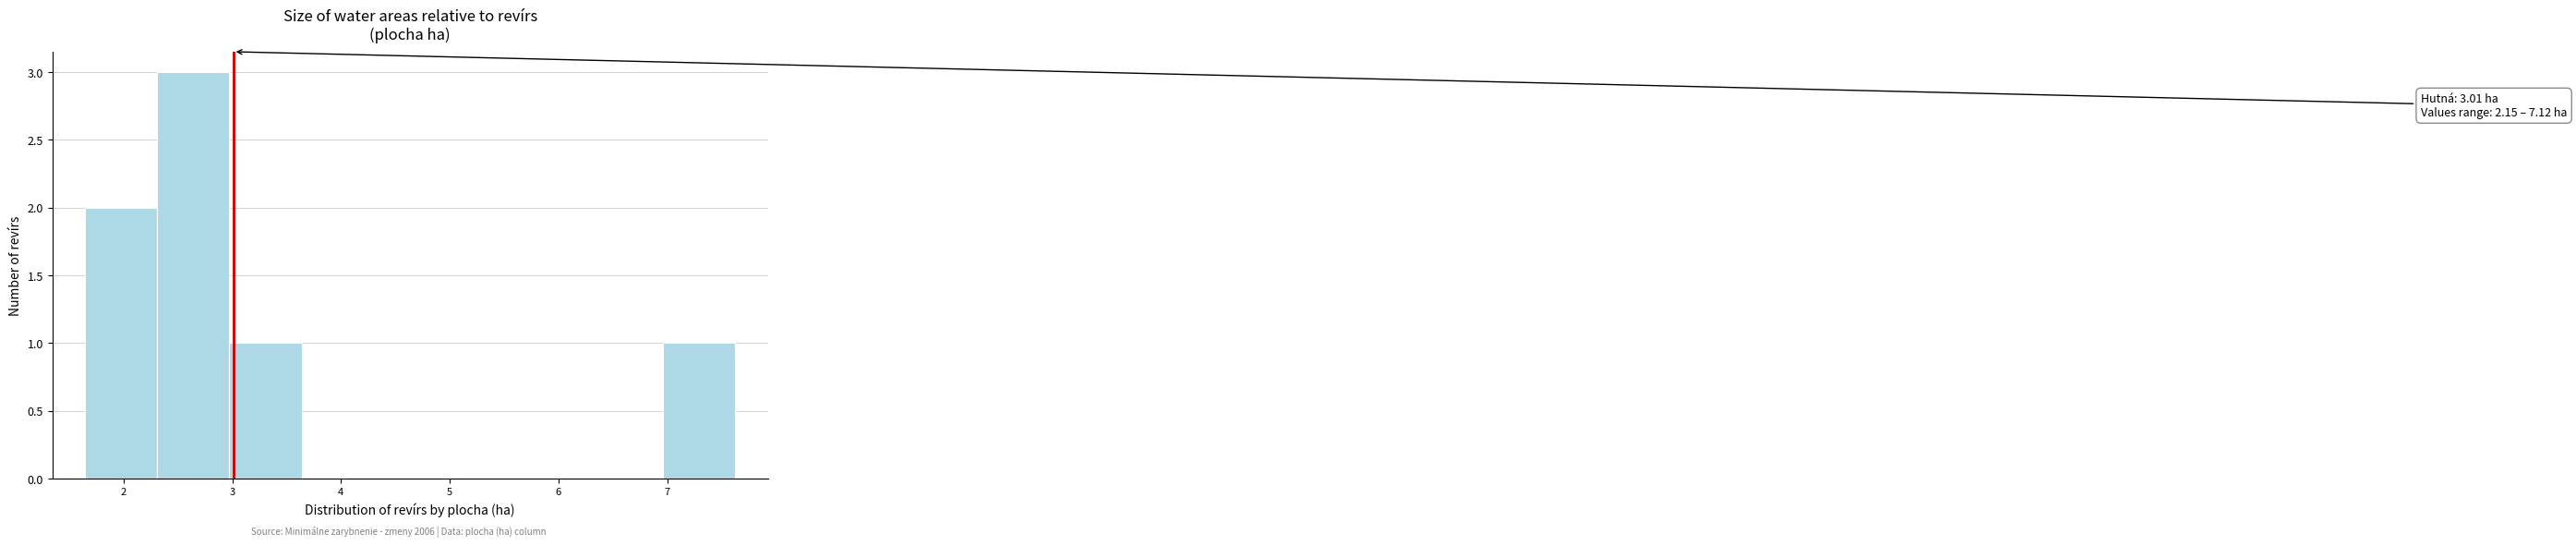

Which range on the x-axis has the tallest bar?

2.3 to 3.0